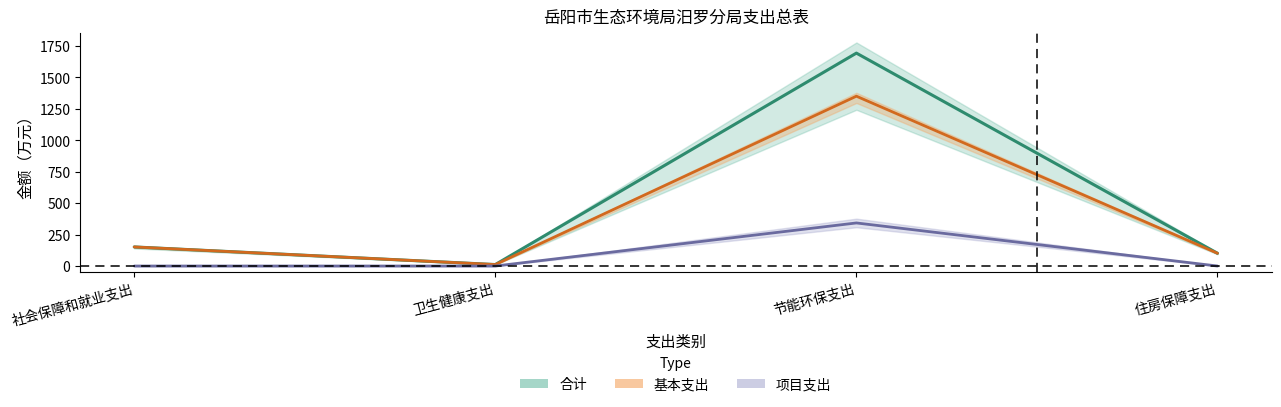

Reading left to right, extract all data points from this chart.

合计: 社会保障和就业支出=151.8	卫生健康支出=11.8	节能环保支出=1693.1	住房保障支出=101.6
基本支出: 社会保障和就业支出=151.8	卫生健康支出=11.8	节能环保支出=1350.5	住房保障支出=101.6
项目支出: 社会保障和就业支出=0.0	卫生健康支出=0.0	节能环保支出=342.6	住房保障支出=0.0